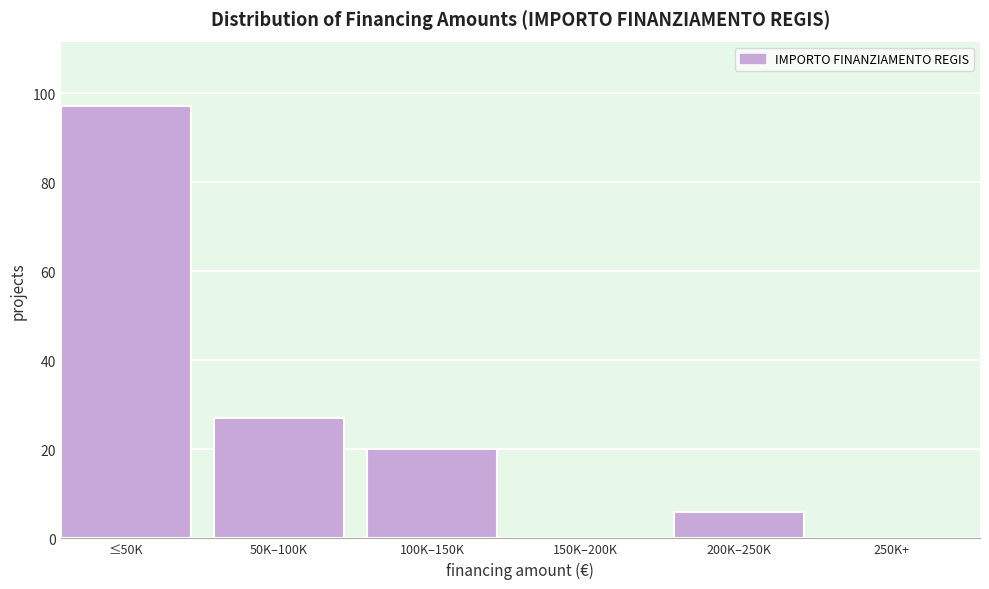

Reading right to left, extract all data points from this chart.

250K+=0	200K–250K=6	150K–200K=0	100K–150K=20	50K–100K=27	≤50K=97